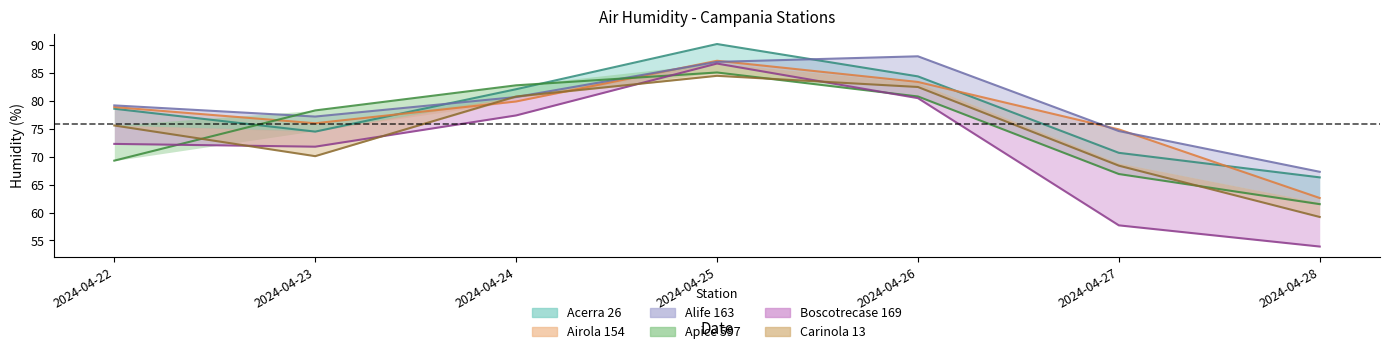

What is the sum of all Apice 597 values?

524.7